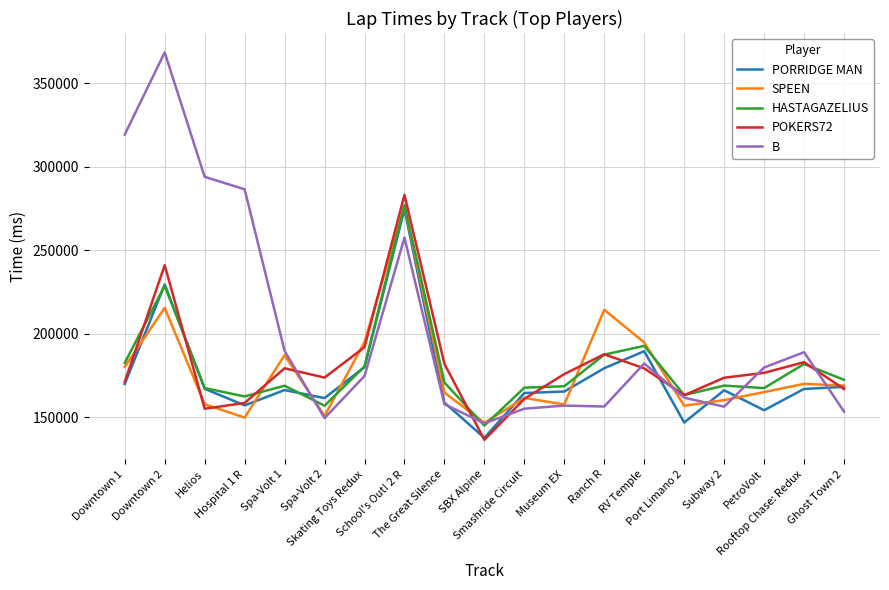

Is it true that HASTAGAZELIUS equals 242461 at Downtown 1?

False